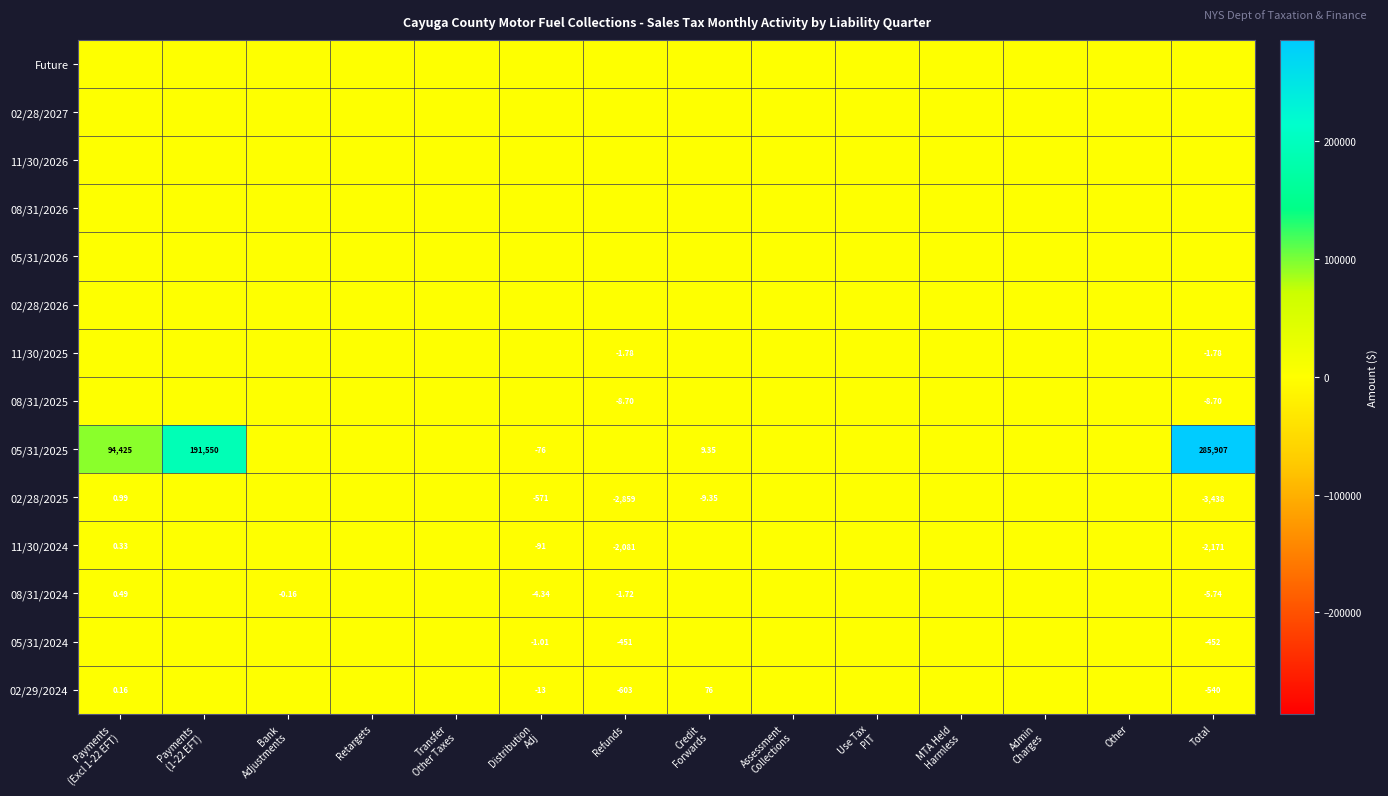

What is the difference between the maximum and minimum values in the 05/31/2025 series?

285983.8